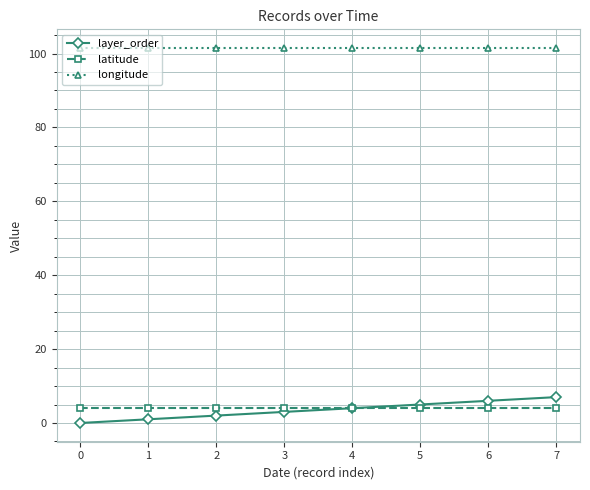

Reading left to right, extract all data points from this chart.

layer_order: 0=0.0	1=1.0	2=2.0	3=3.0	4=4.0	5=5.0	6=6.0	7=7.0
latitude: 0=4.2	1=4.2	2=4.2	3=4.2	4=4.2	5=4.2	6=4.2	7=4.2
longitude: 0=101.5	1=101.5	2=101.5	3=101.5	4=101.5	5=101.5	6=101.5	7=101.5